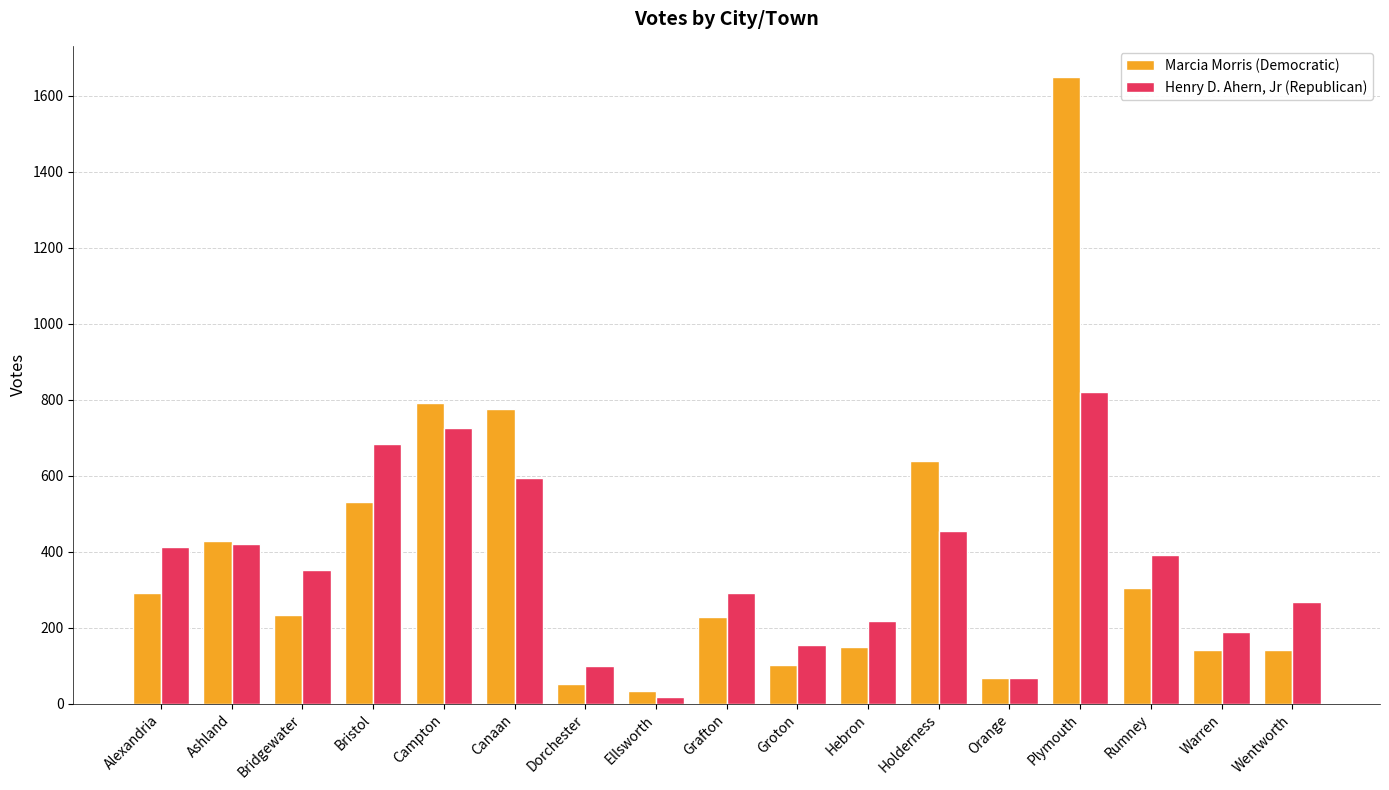

What is the approximate value of Marcia Morris (Democratic) at Wentworth?

142